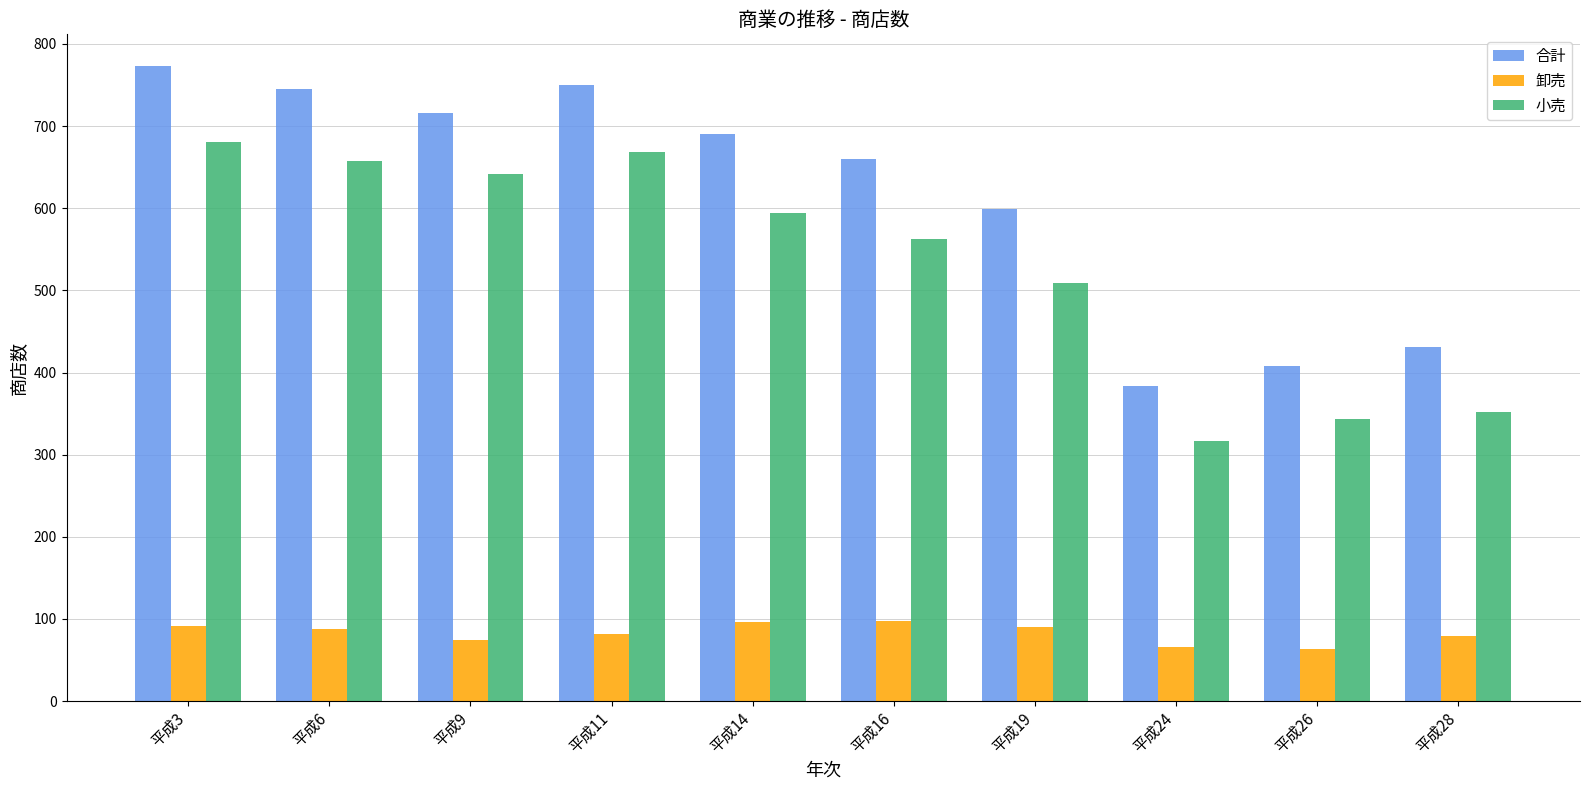

What is the average value of the 合計 series?

616